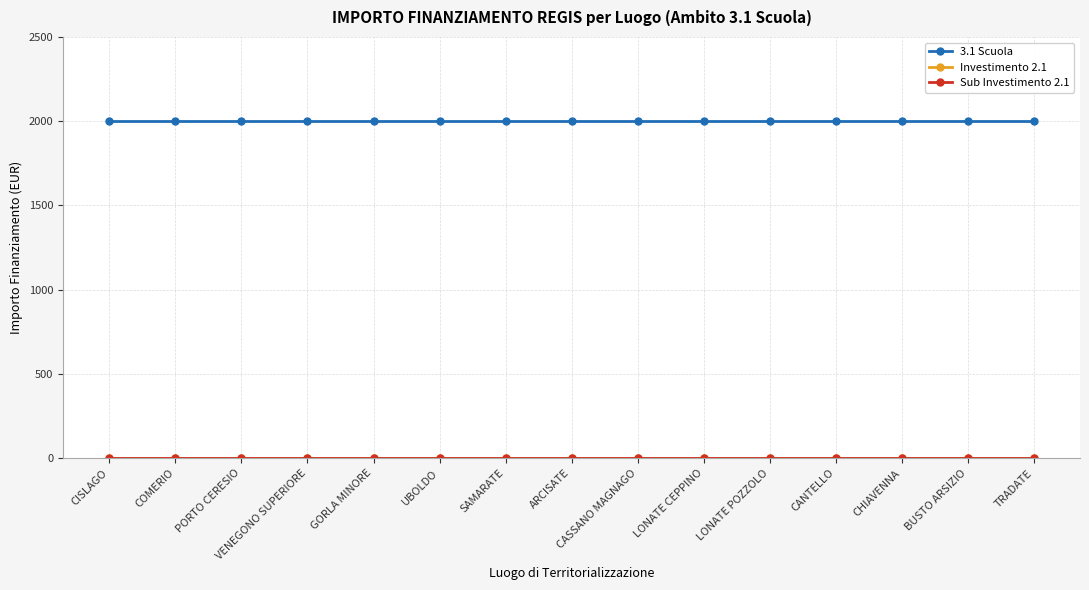

Which series has the largest total across all categories?

3.1 Scuola